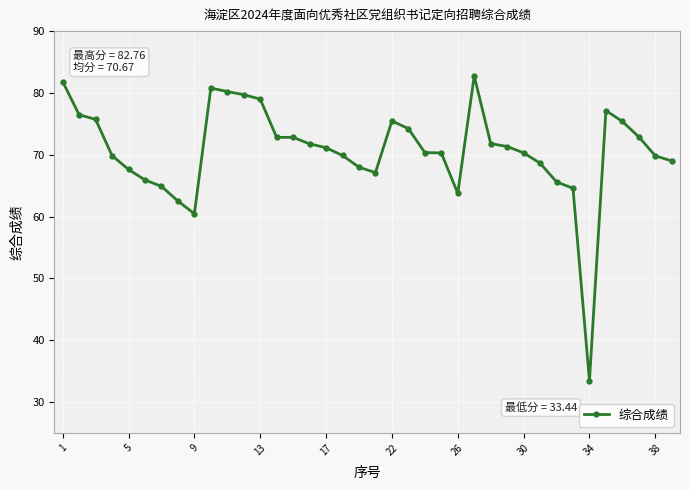

What is the greatest value displayed?

82.8